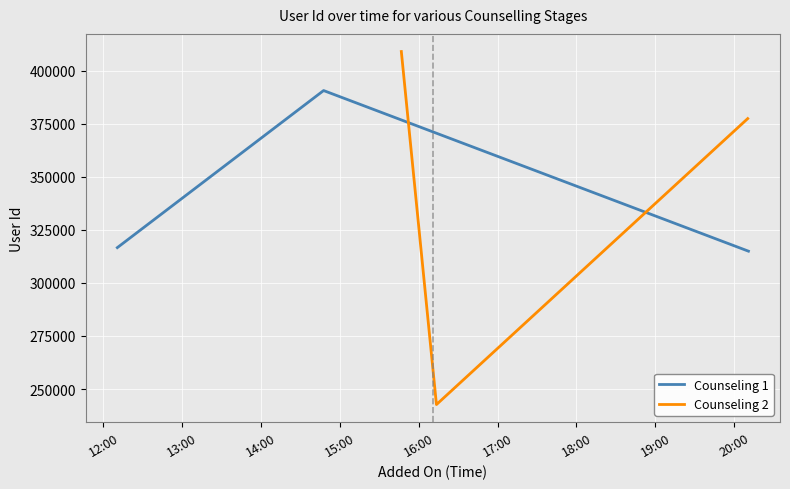

Which series has the largest total across all categories?

Counseling 2